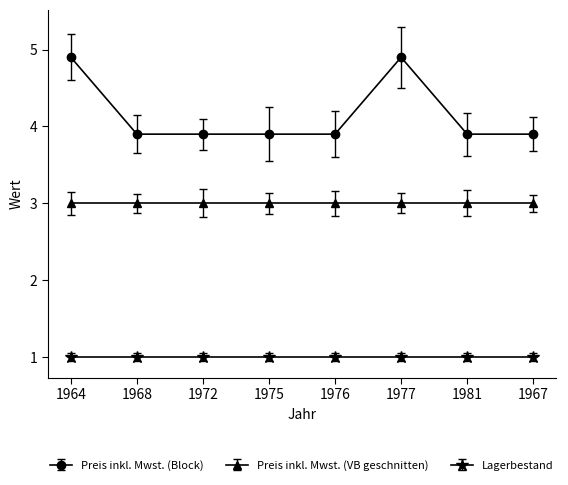

True or false: Preis inkl. Mwst. (Block) and Lagerbestand intersect in this chart.

False